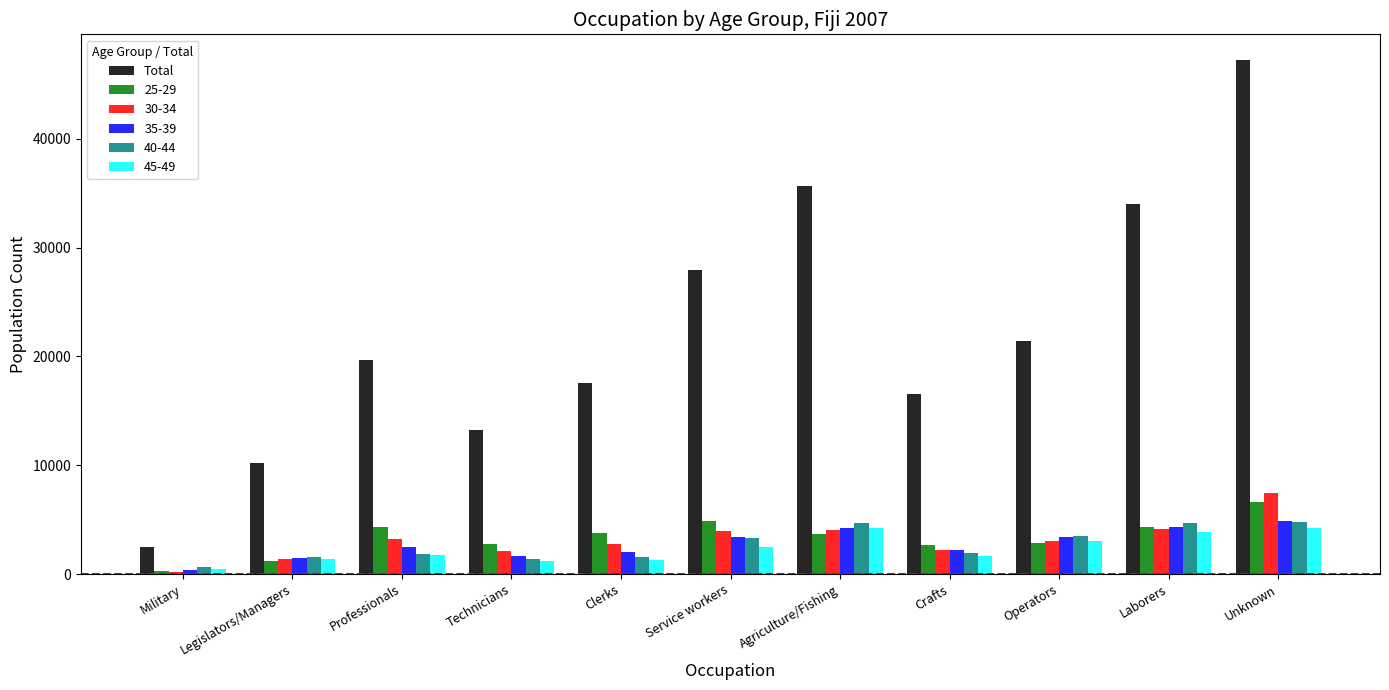

What is the maximum value shown in the chart?

47236